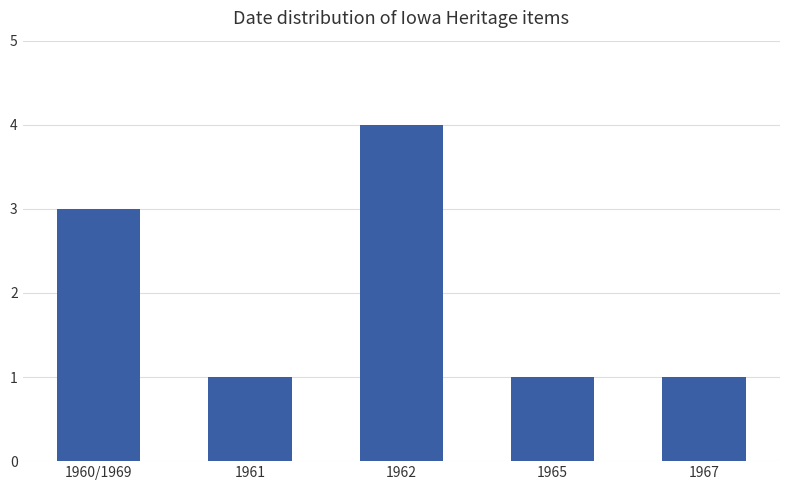

What is the label of the 4th bar from the left?

1965